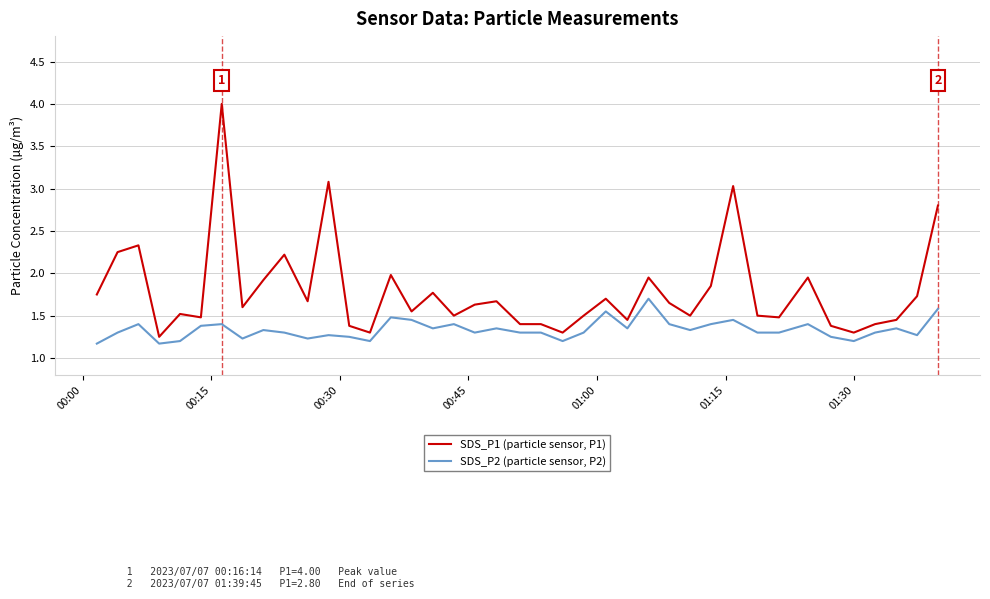

What is the difference between the maximum and minimum values in the SDS_P2 (particle sensor, P2) series?

0.5